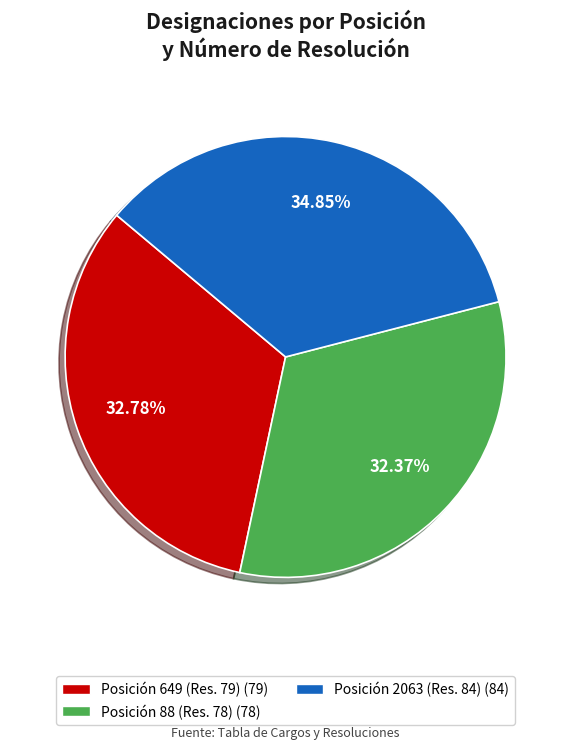

Is there a majority slice in this chart?

No